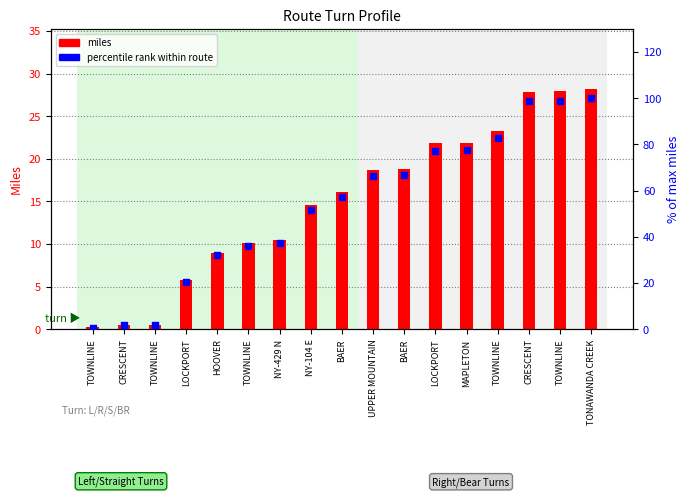

At how many categories does at least one series exceed 99?

1